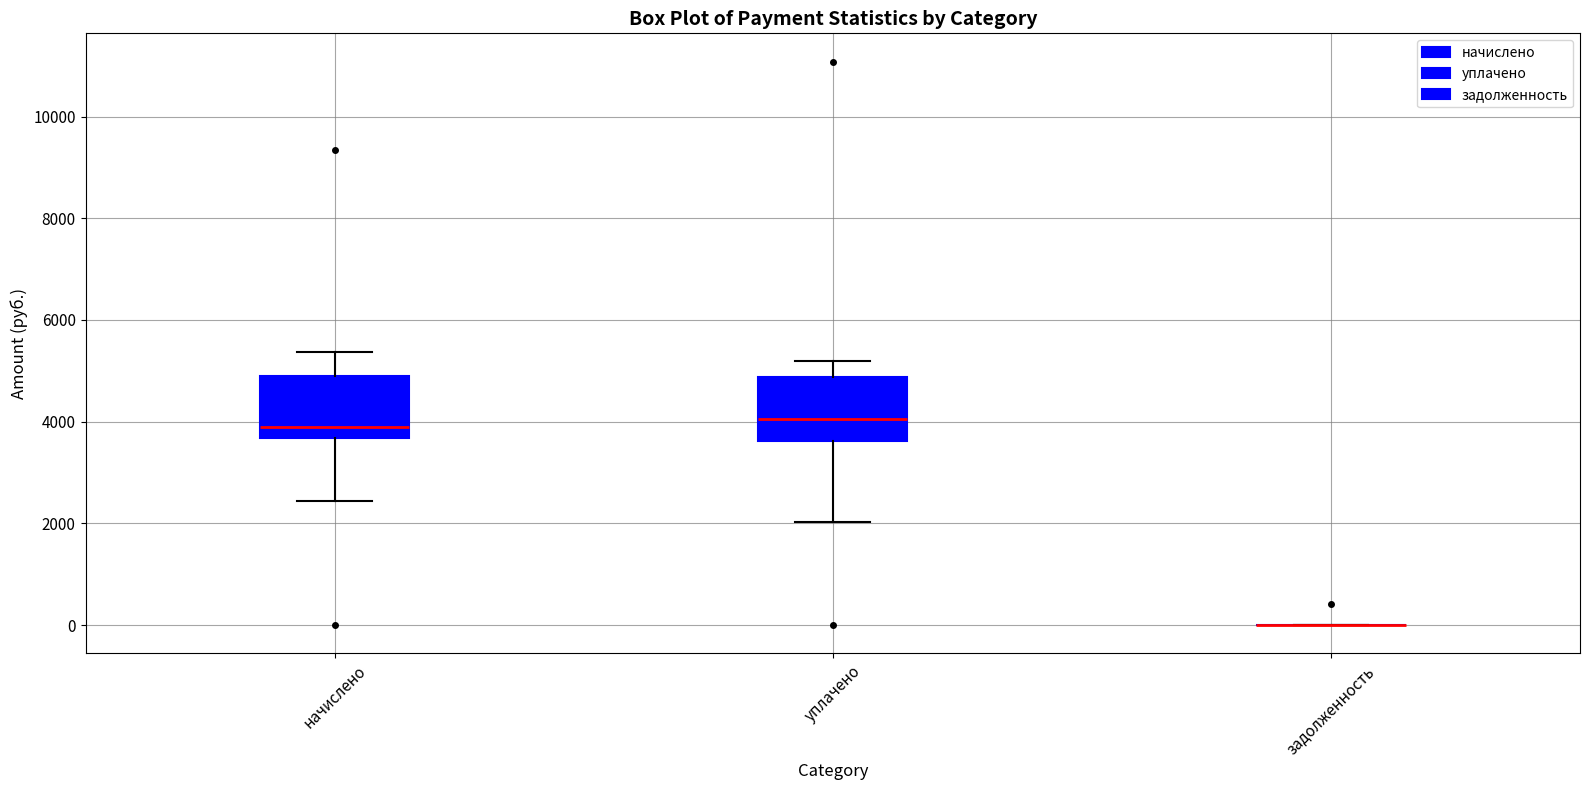

Reading left to right, transcribe this box plot: for each box, give where its median line is, the range the box spans, and where its two whiskers end, as read against the y-axis. The values are not printed on the chart, so give them approximately, as read against the axis.

начислено: median 3800, box 3600 to 4800, whiskers 2400 to 5400
уплачено: median 4000, box 3600 to 4800, whiskers 2000 to 5200
задолженность: box collapsed to a line at 0, whiskers 0 to 0